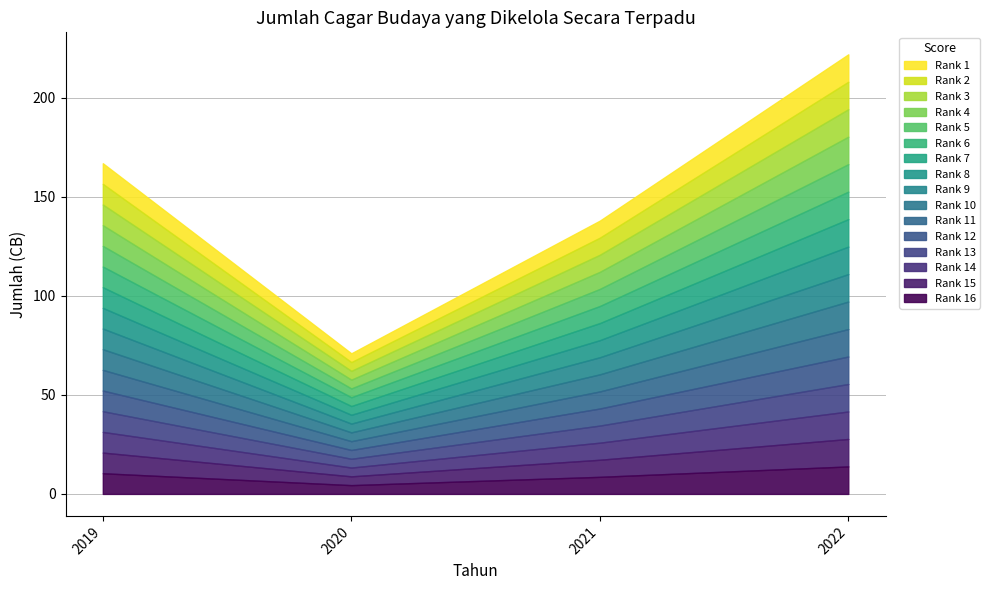

What is the change in value from 2019 to 2022?

+55